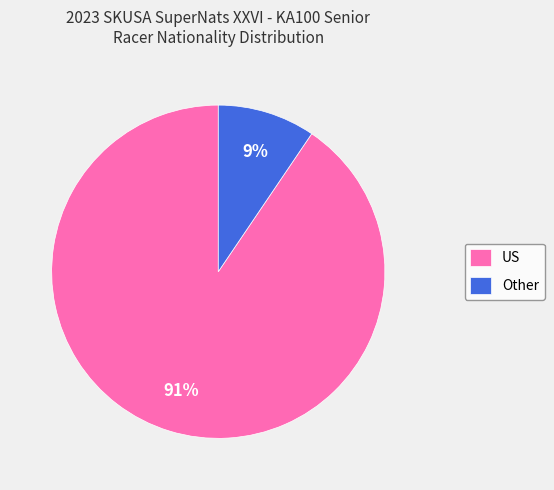

Count the number of slices in the pie.

2